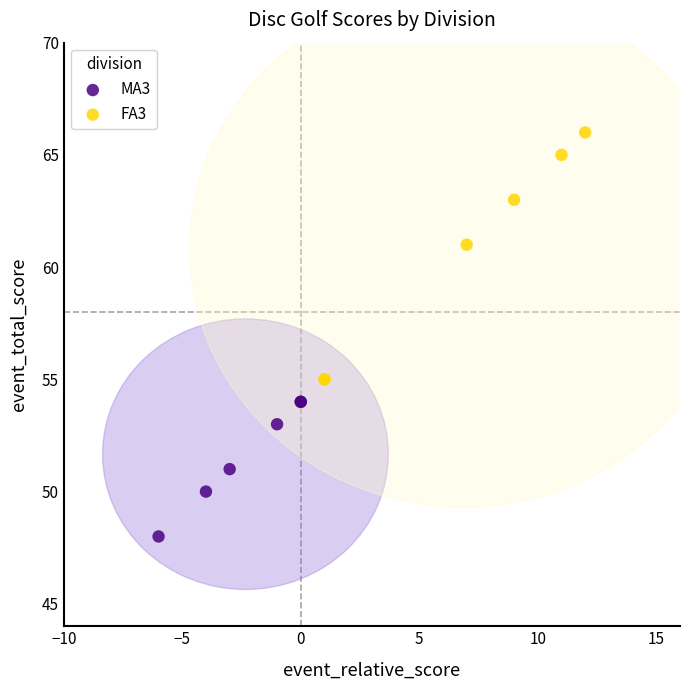

Which series contains the highest Y value?

FA3